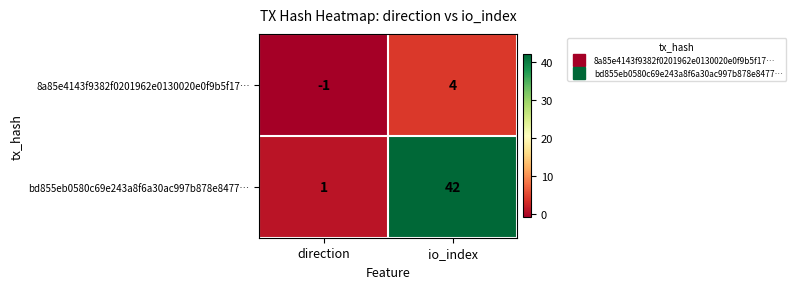

How many categories are shown in the chart?

2